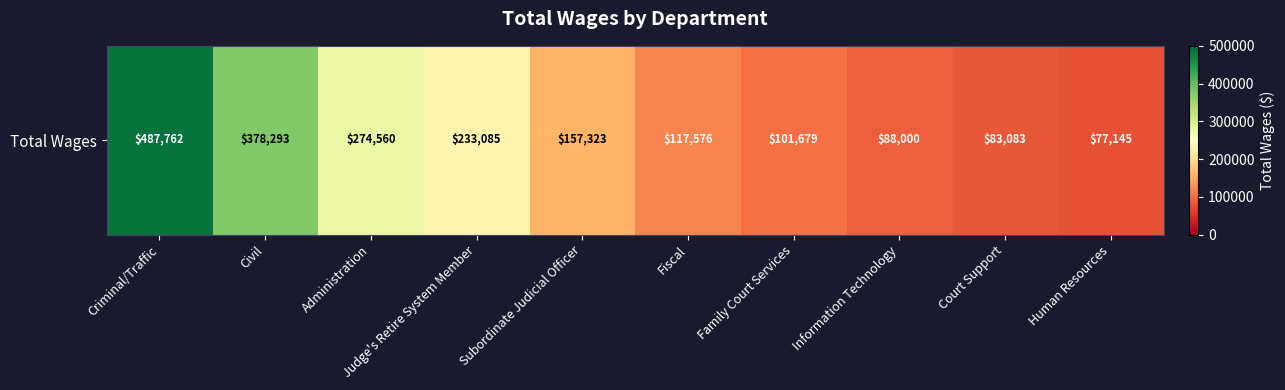

Read the value at Civil, to the nearest 100.

378300